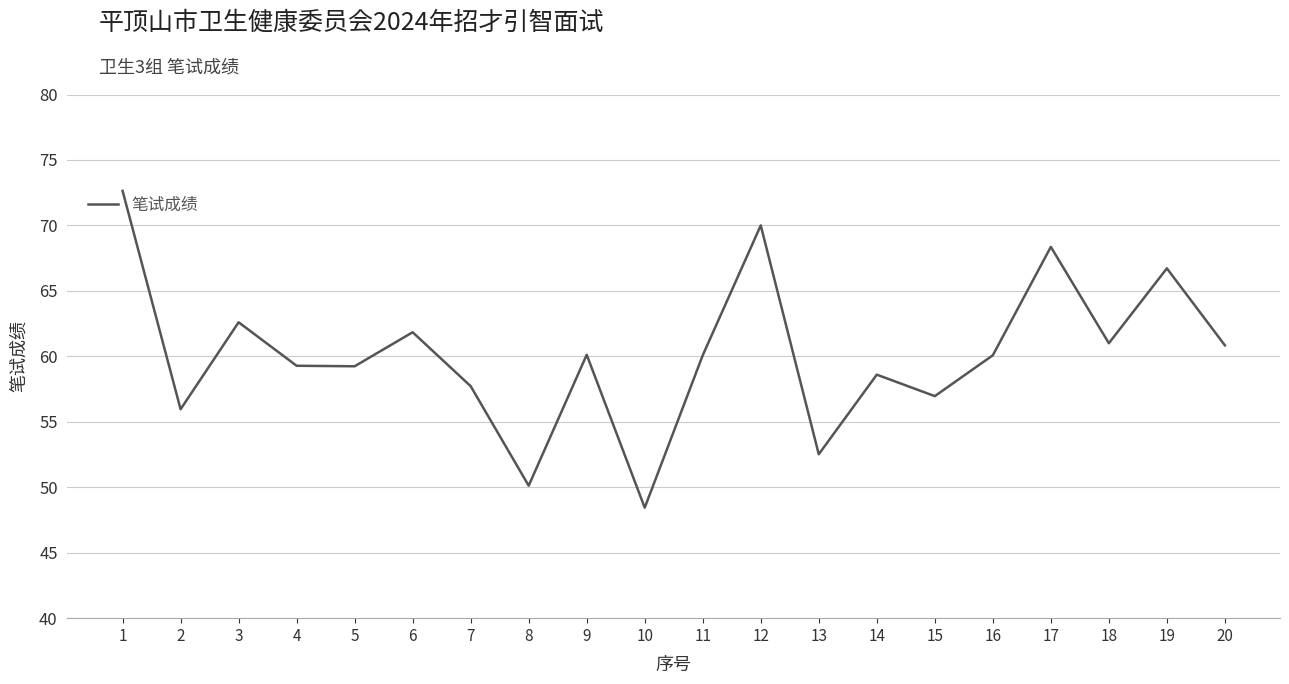

Between 10 and 12, which is larger?

12